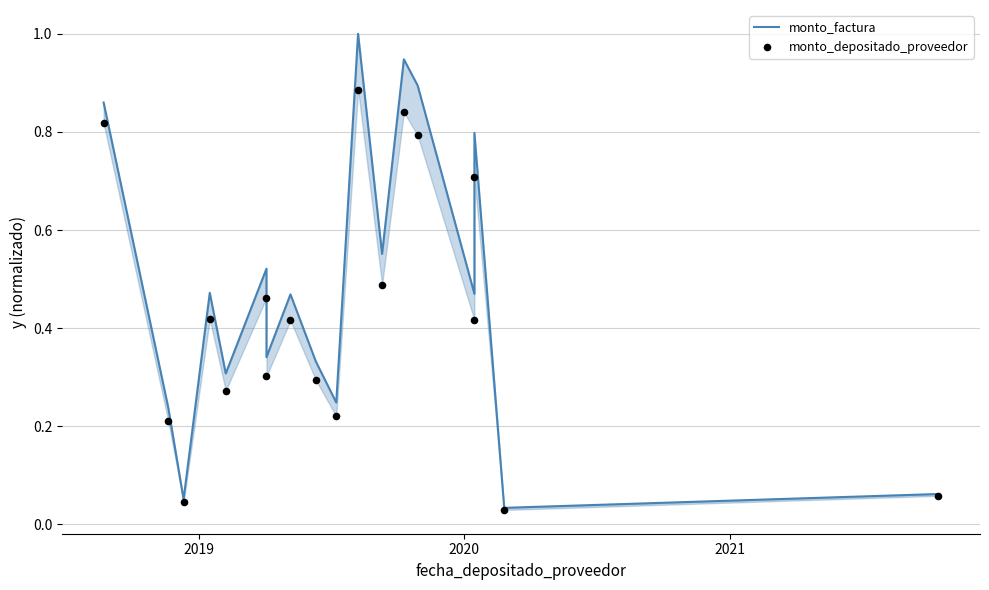

Which series reaches the minimum Y coordinate?

monto_depositado_proveedor